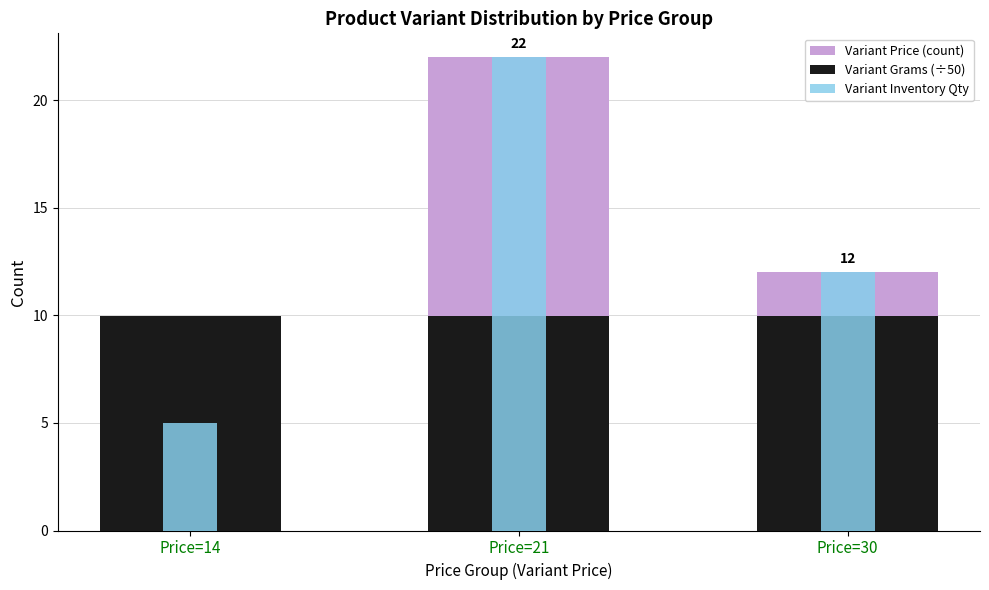

What is the maximum value for Variant Price (count)?

22.0